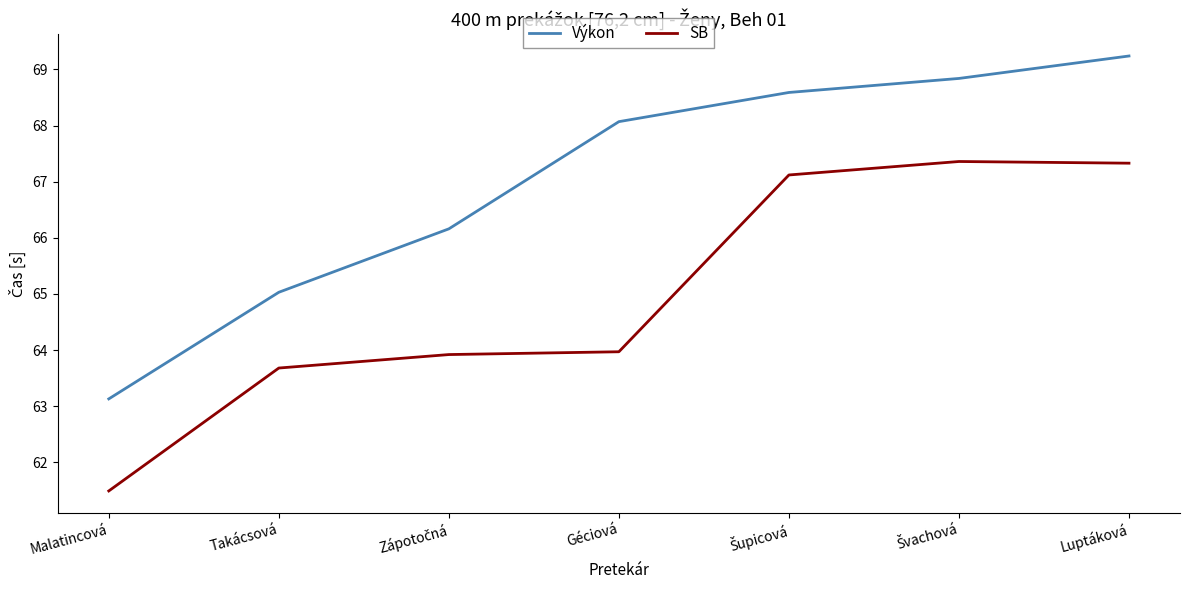

What is the maximum value for SB?

67.4